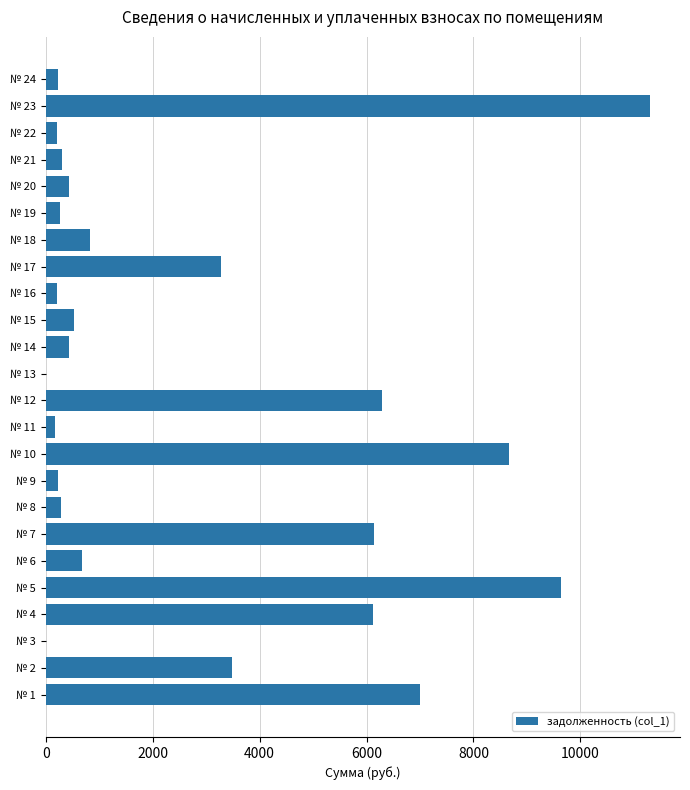

What is the change in value from № 13 to № 23?

+11299.2